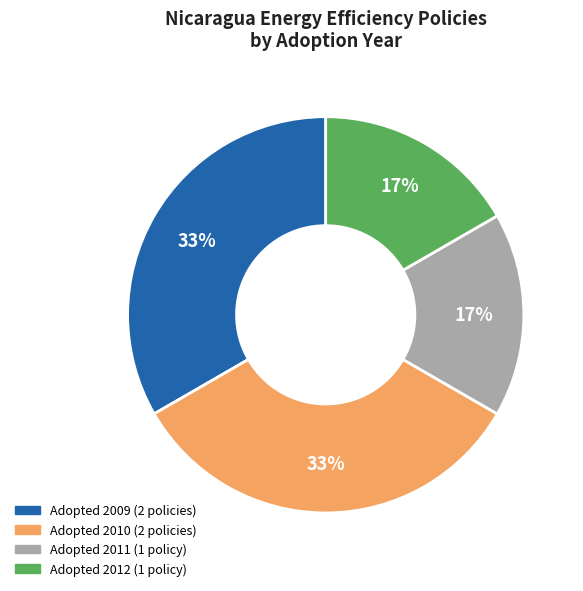

To the nearest percent, what is the average slice percentage?

25%